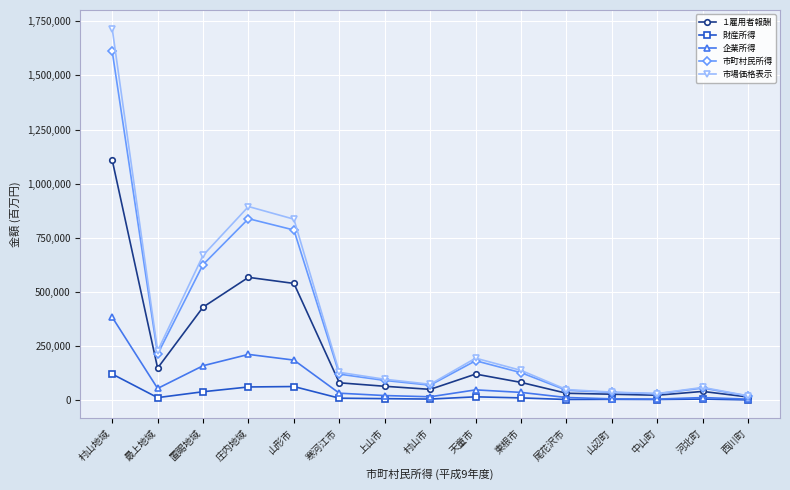

What is the label of the 5th point from the right?

尾花沢市